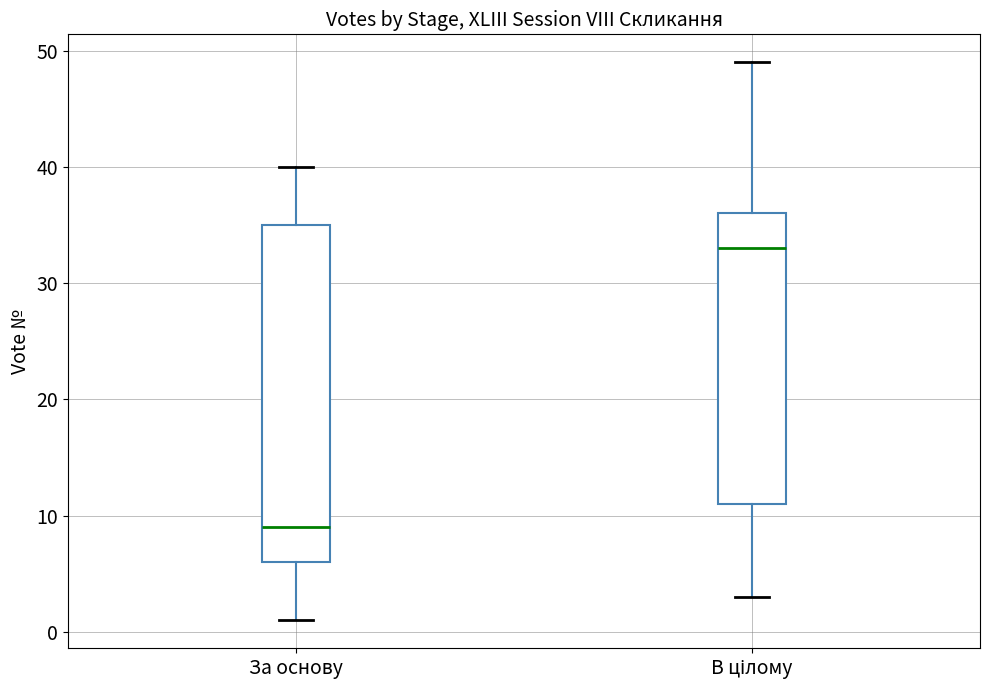

Which box has the lowest median line?

За основу